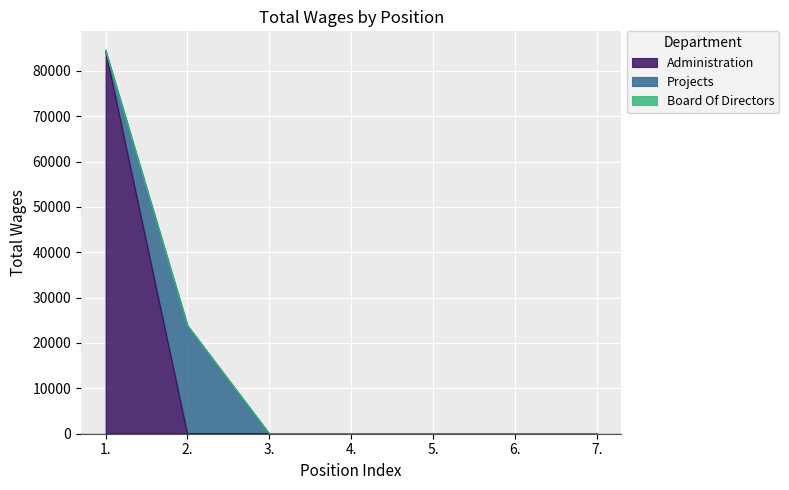

Rank the series by their maximum value, from highest to lowest.

Administration, Projects, Board Of Directors